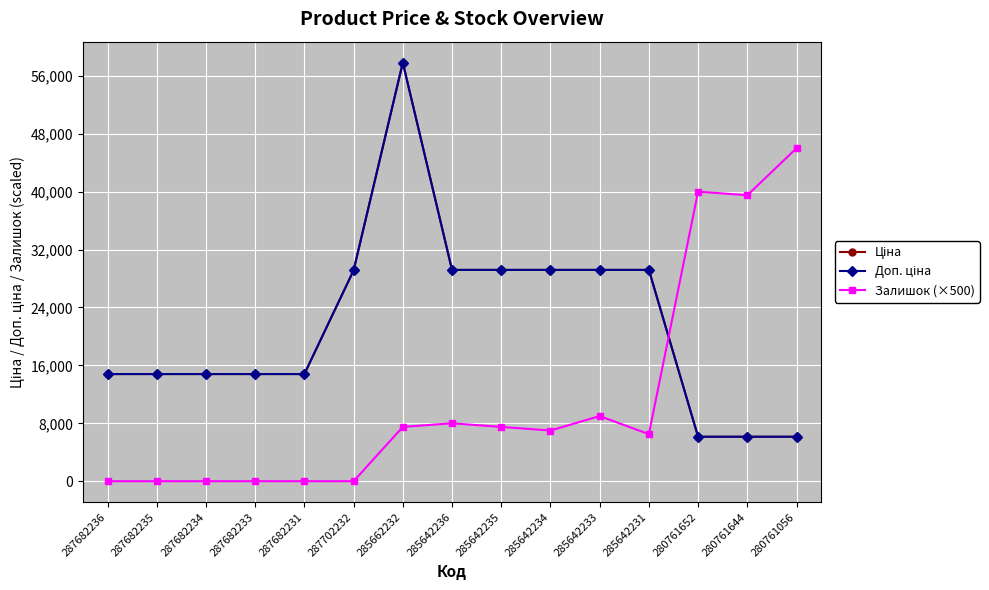

What is the label of the 5th point from the right?

285642233